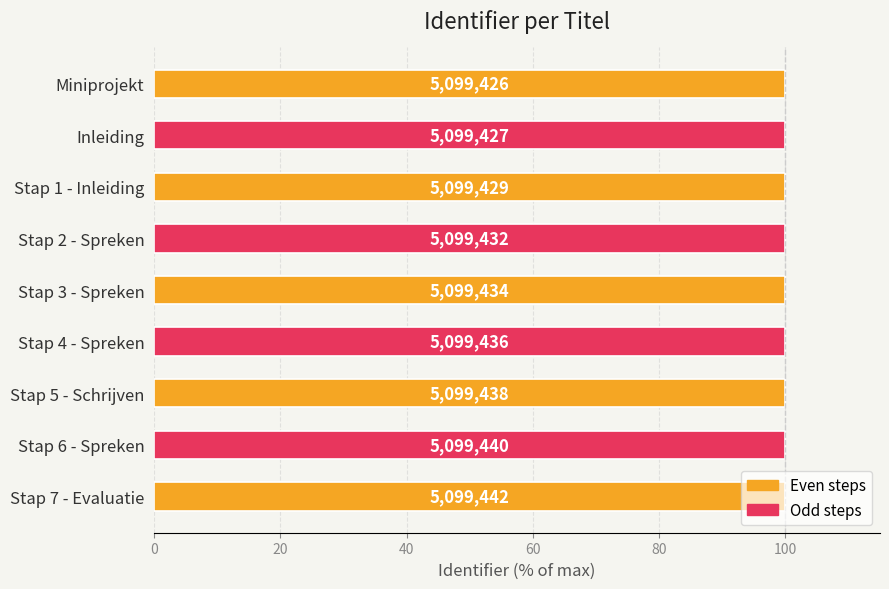

How many bars are there in total?

9